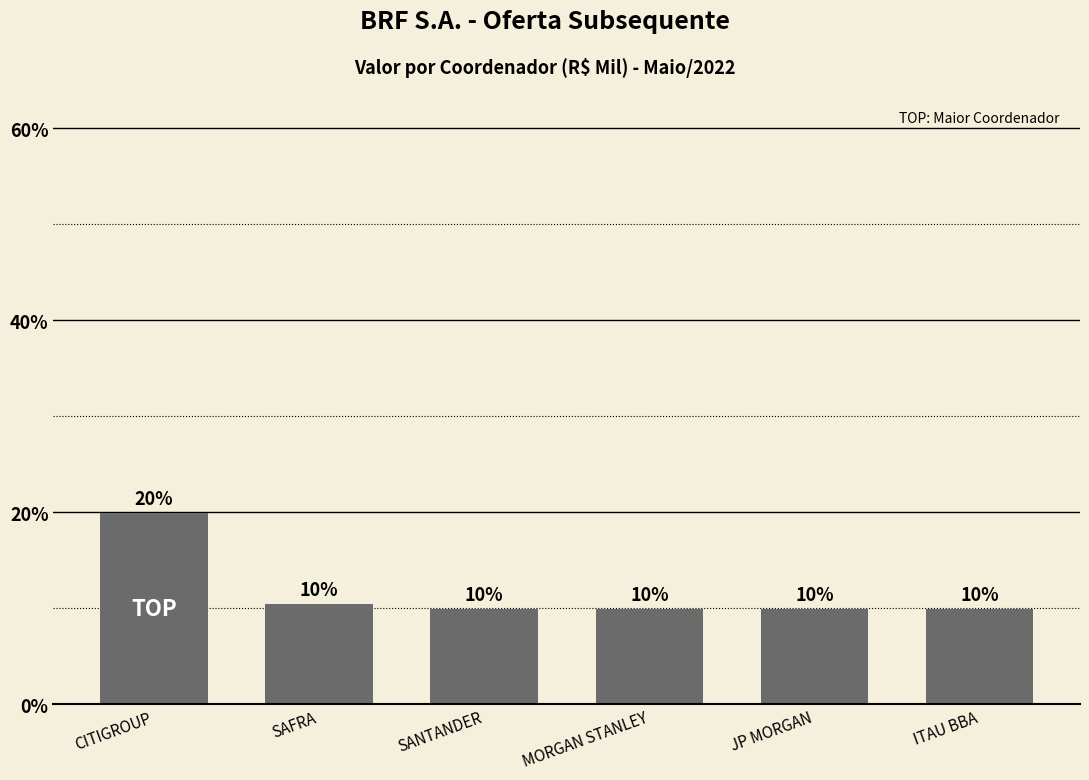

Is it true that the value at JP MORGAN is 10.0?

True